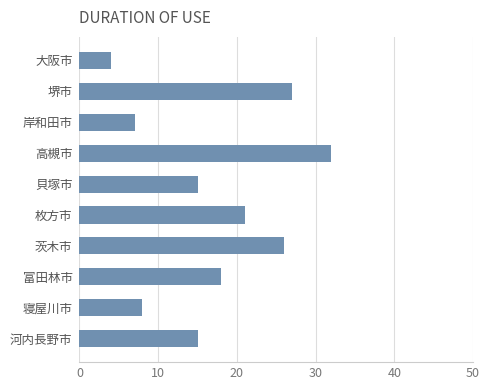

What is the average value?

17